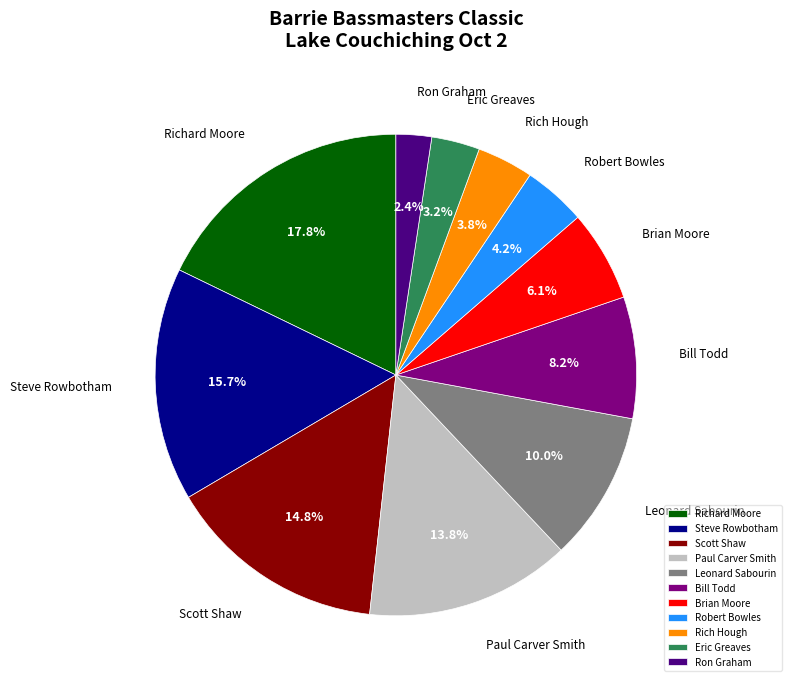

What is the total percentage of Steve Rowbotham and Brian Moore?

21.8%